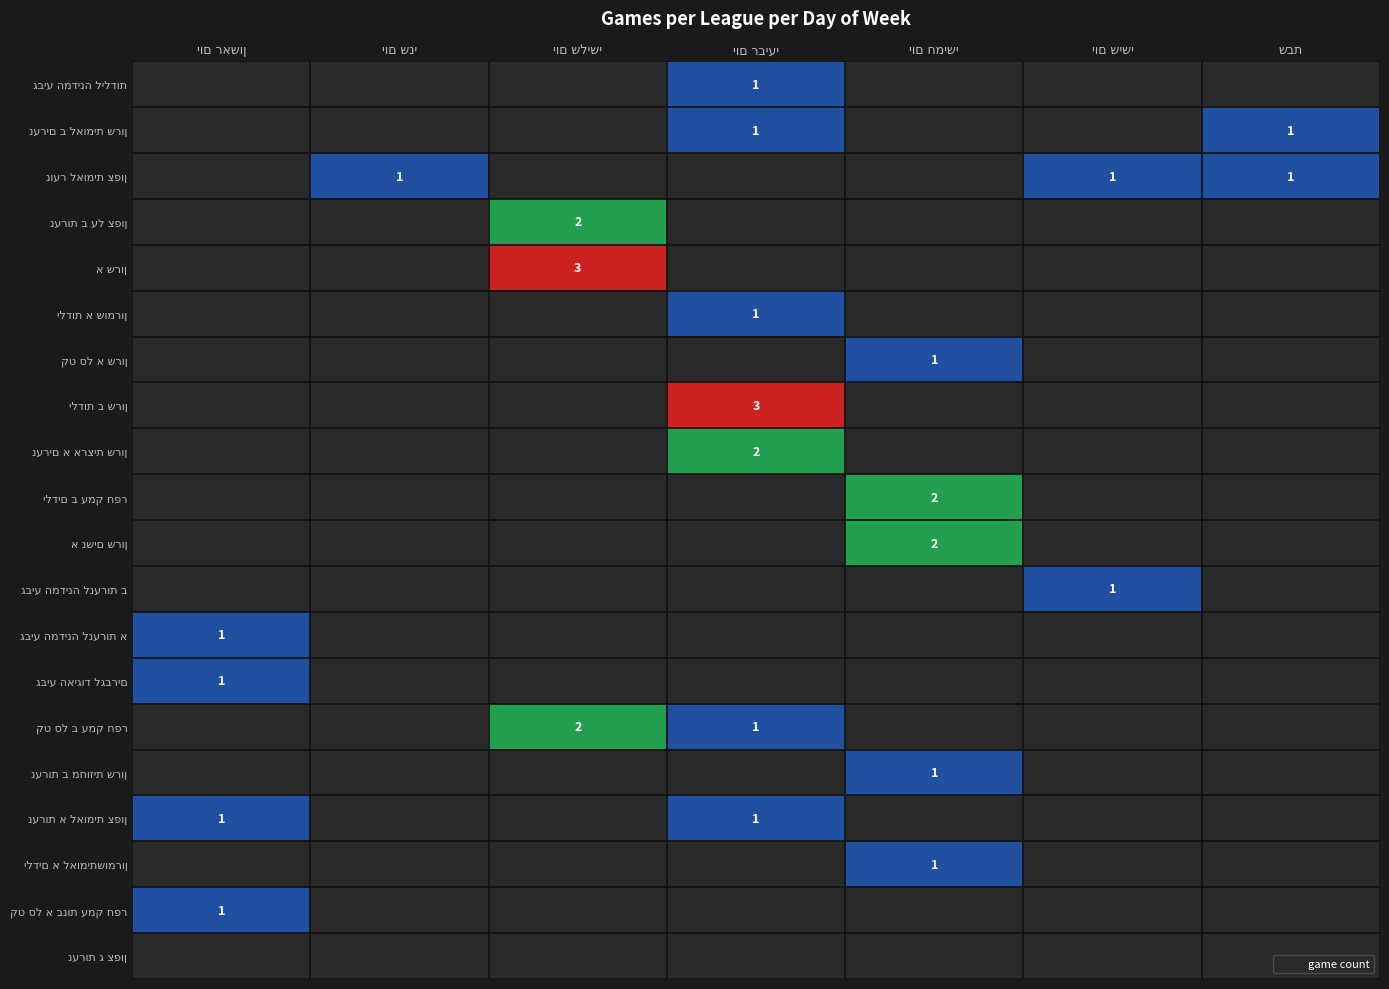

How many data points does each series have?

7